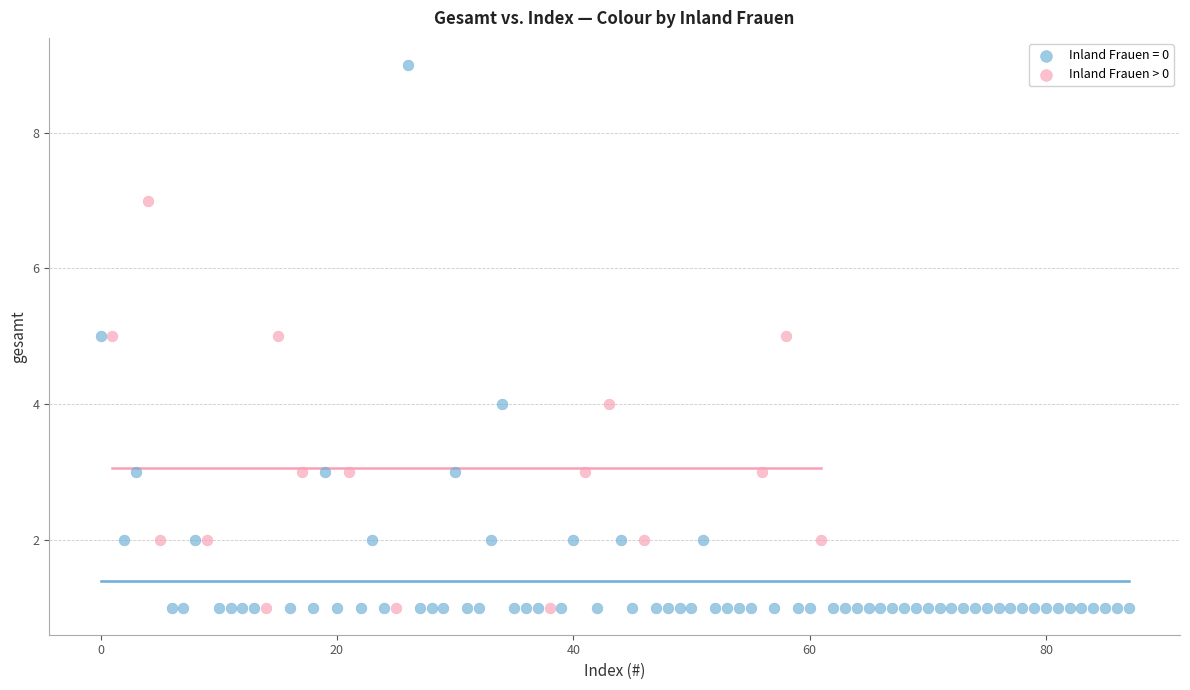

Which series contains the highest Y value?

Inland Frauen = 0